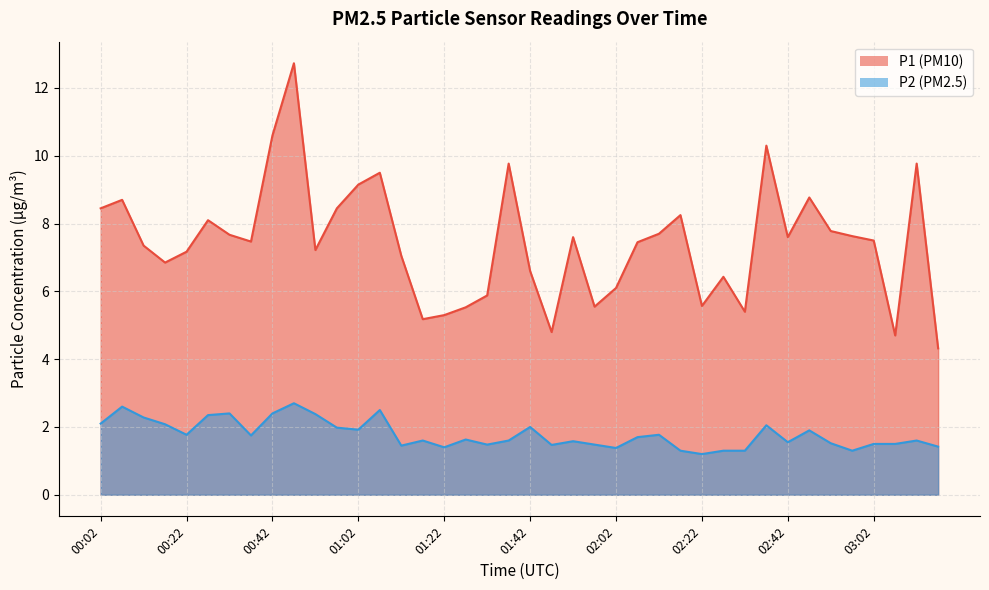

The P1 series shows 7.0 at 01:12. True or false?

True